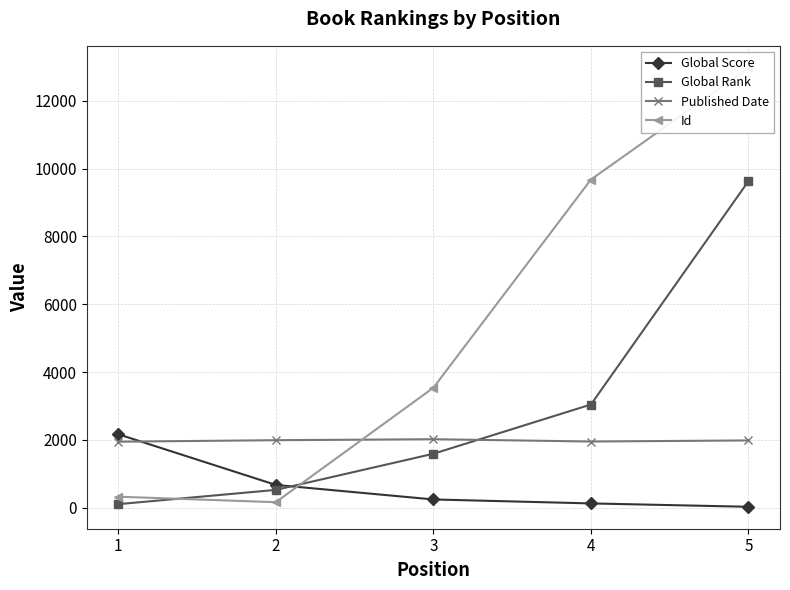

Where is Id nearest to the value 6567?

3